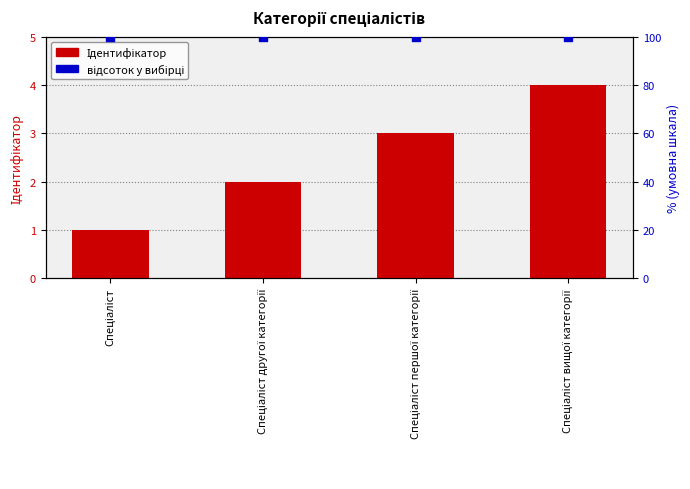

Which series has the largest total across all categories?

відсоток у вибірці